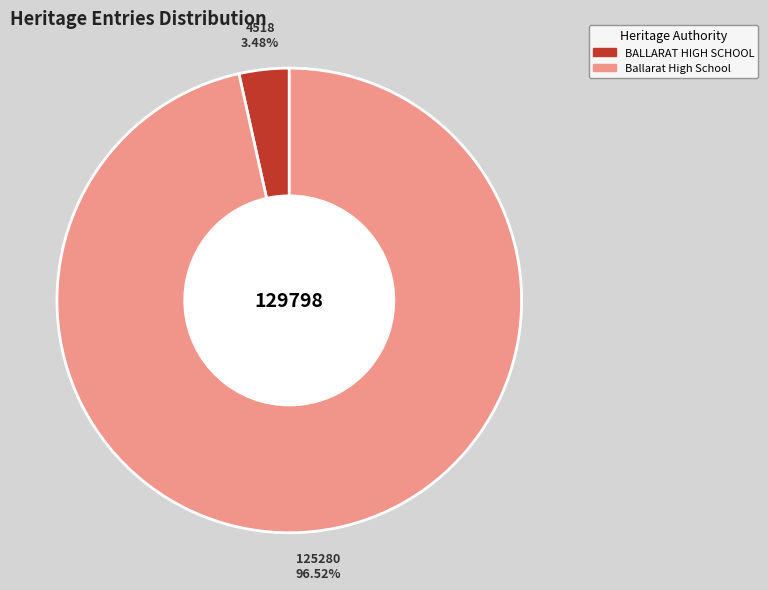

To the nearest percent, what is the difference between the BALLARAT HIGH SCHOOL and Ballarat High School slice percentages?

93%